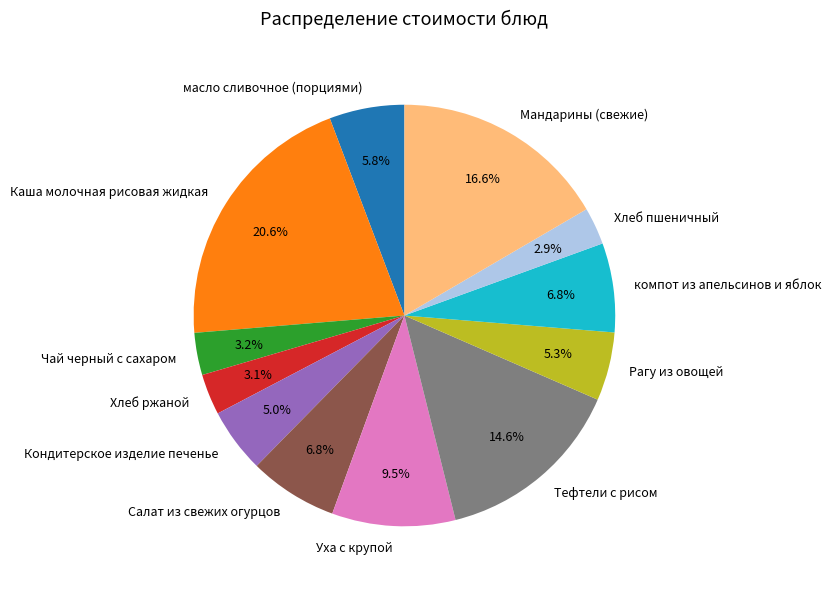

The Каша молочная рисовая жидкая slice represents 21% of the pie. True or false?

True